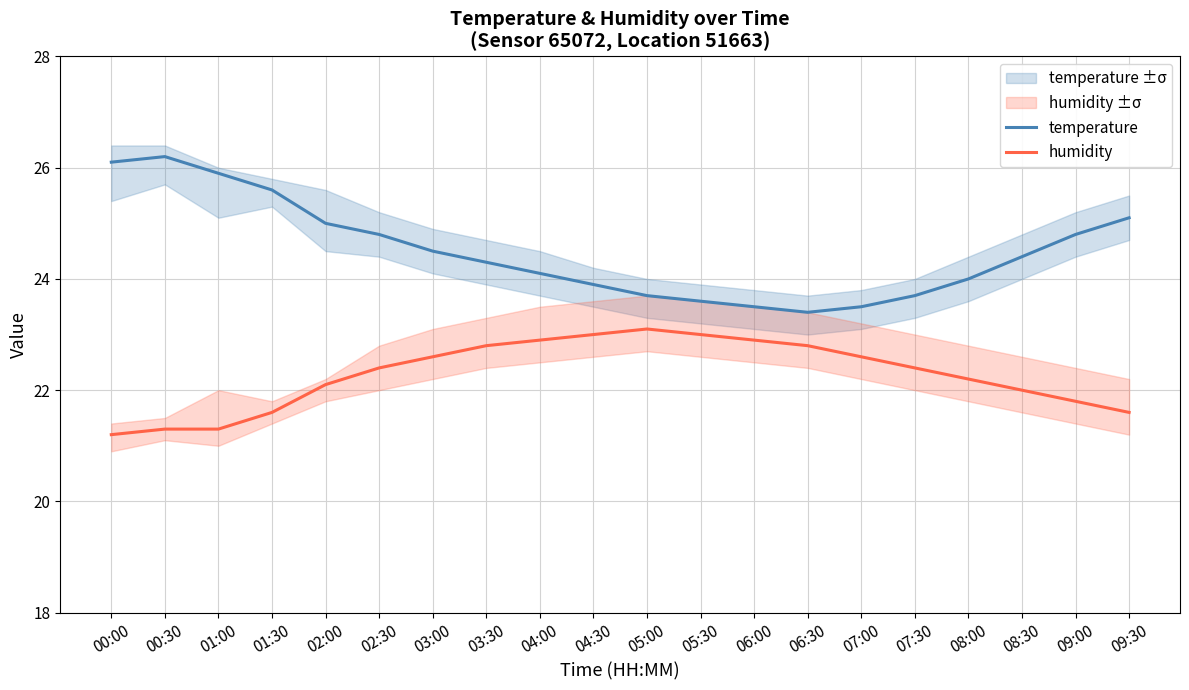

True or false: temperature and humidity cross at least once.

False